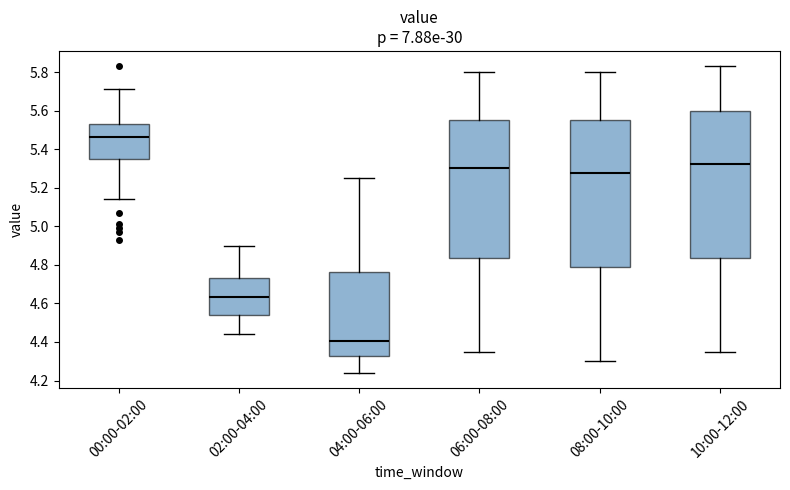

Which box's median line is the highest?

00:00-02:00